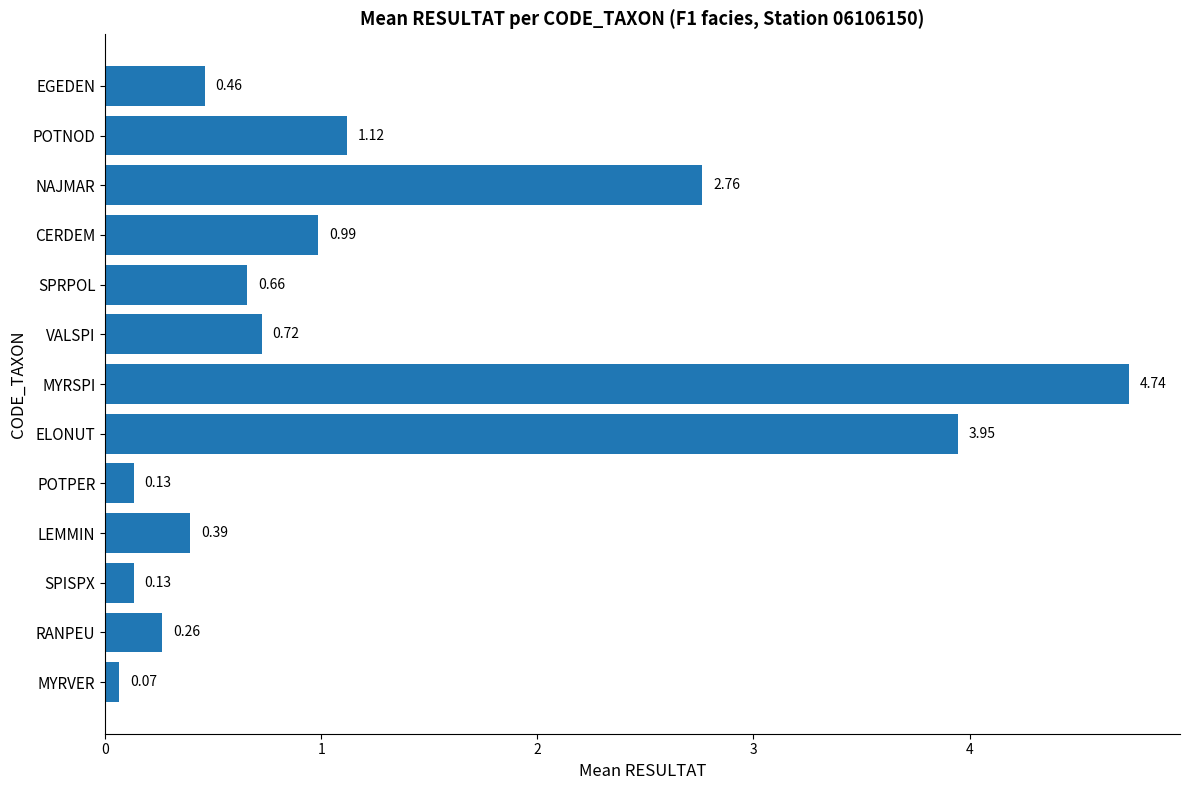

What is the difference between the values at NAJMAR and POTNOD?

1.6